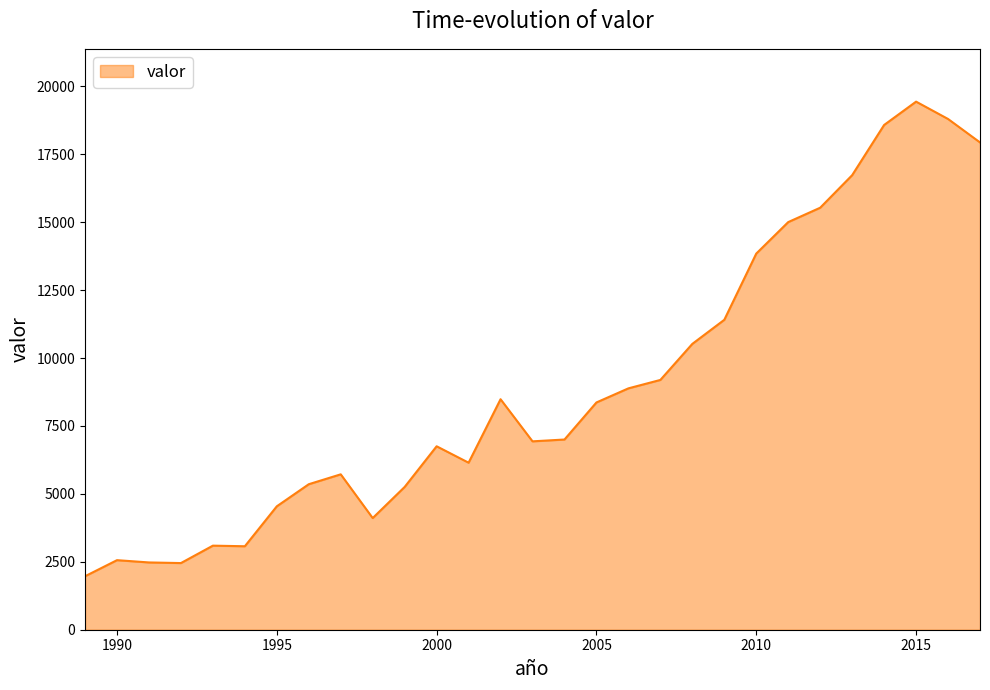

What is the minimum value shown in the chart?

1968